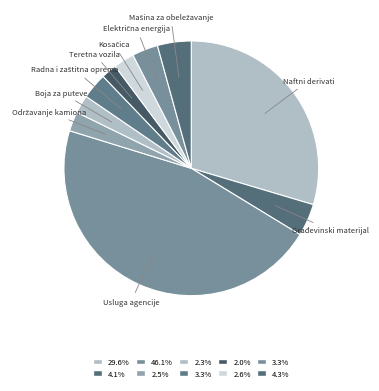

How many segments does this pie chart have?

10